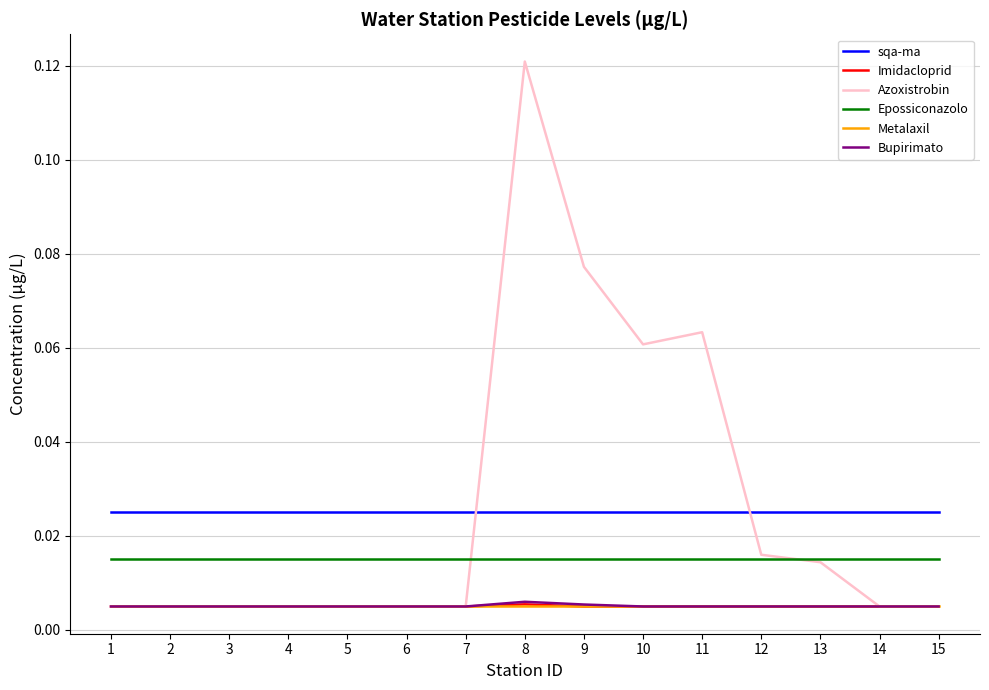

Which series changed the most between 6 and 10?

Azoxistrobin